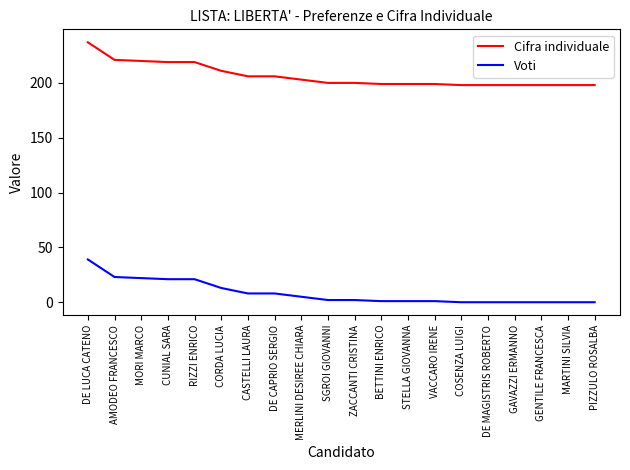

True or false: Cifra individuale has a value of 200 at ZACCANTI CRISTINA.

True